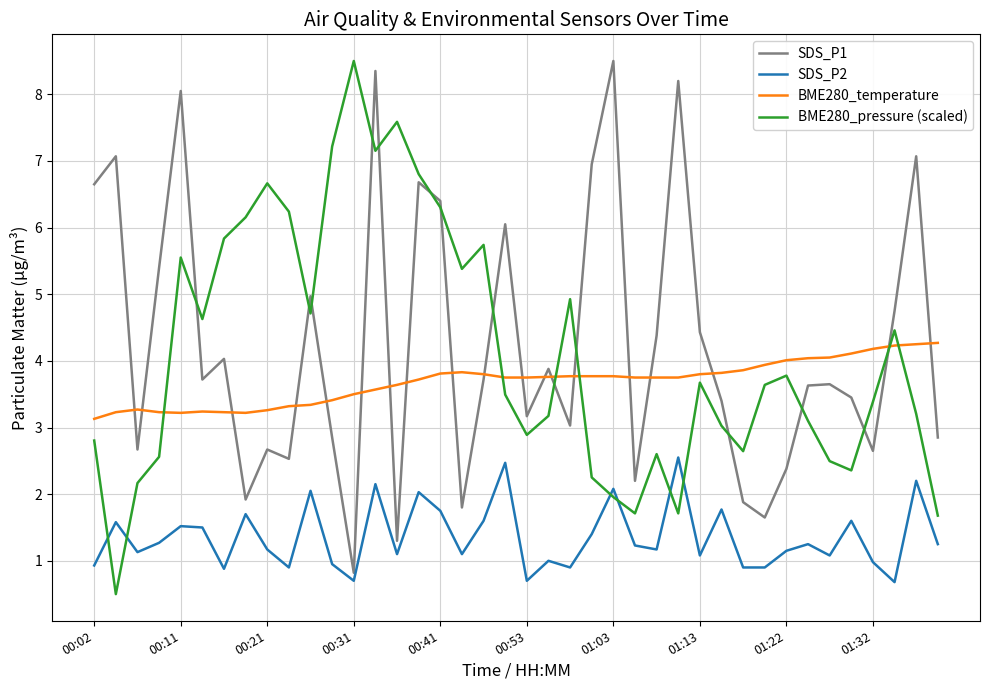

What is the smallest value displayed?

0.5